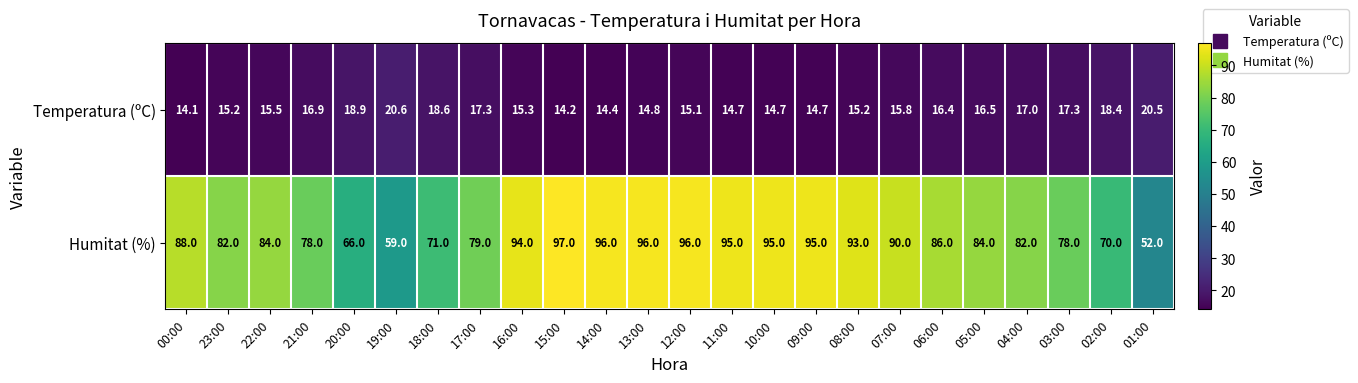

What is the sum of all Temperatura (ºC) values?

392.1